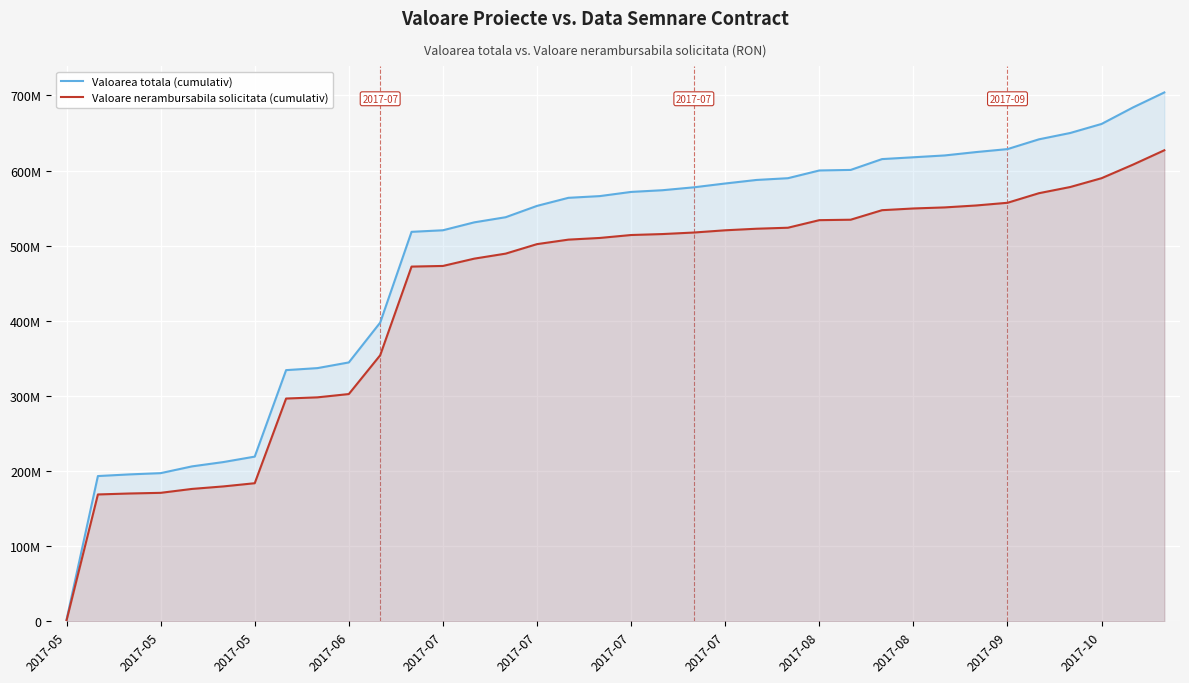

Which series changed the most between 2017-07 and 2017-09?

Valoarea totala (cumulativ)